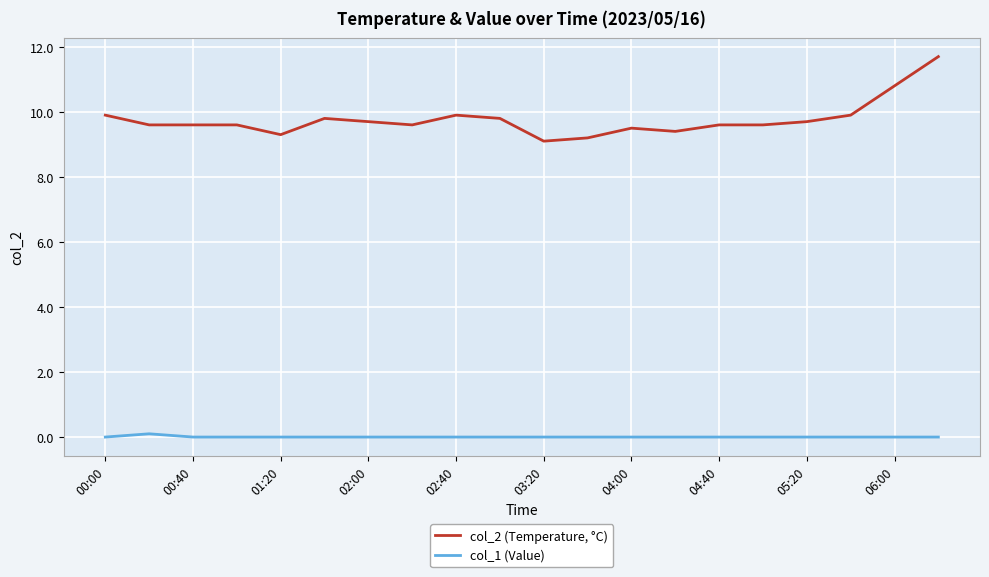

Which series has the largest total across all categories?

col_2 (Temperature, °C)